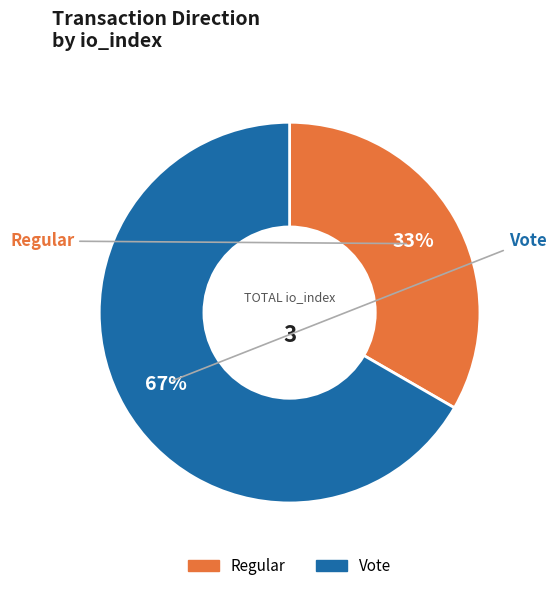

Which slice represents more than half of the pie?

Vote